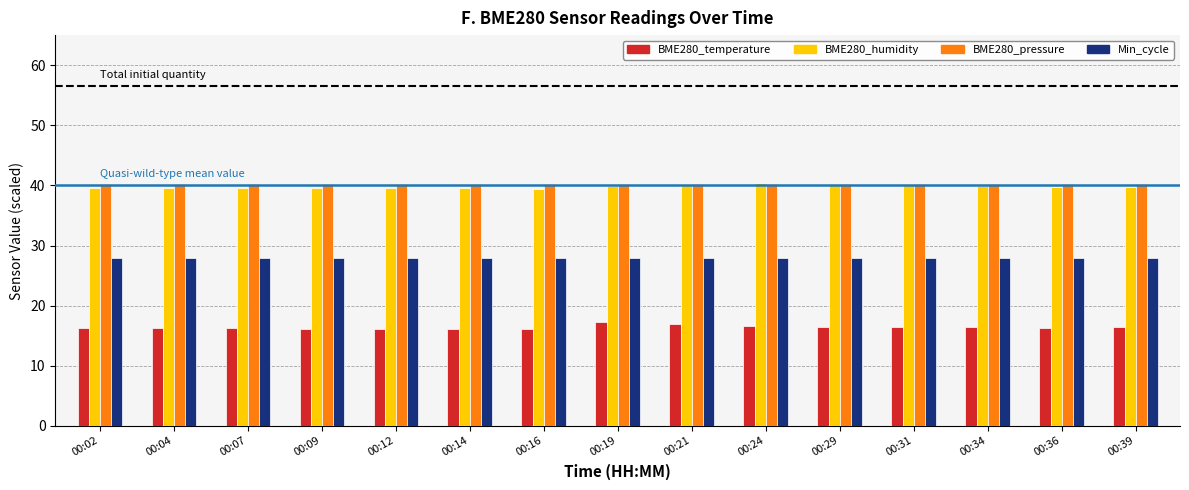

What is the total value across all series at 00:04?

124.0